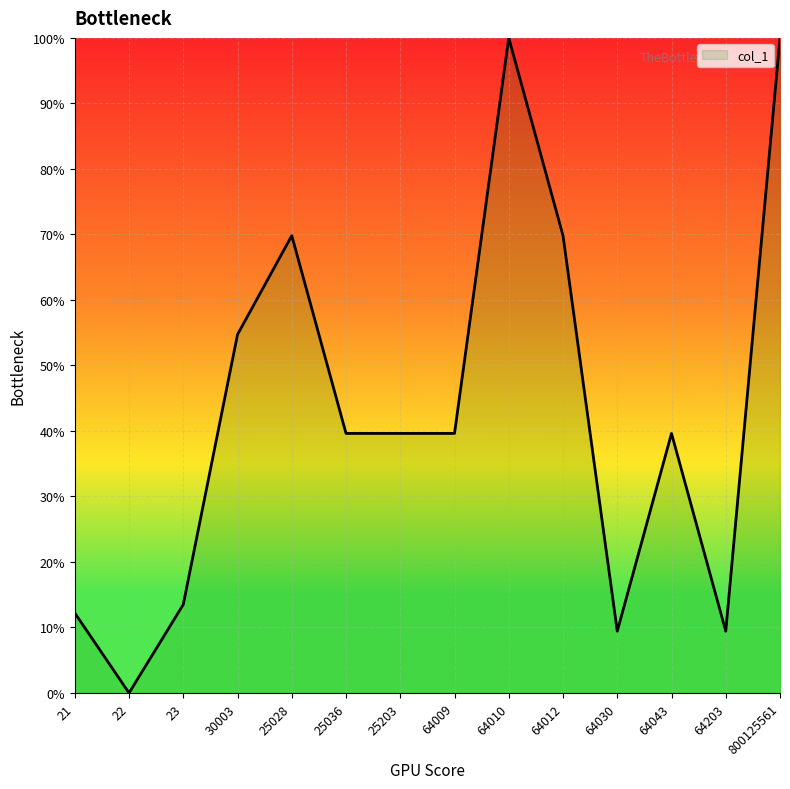

Is it true that the value at 25203 is 68.3?

False